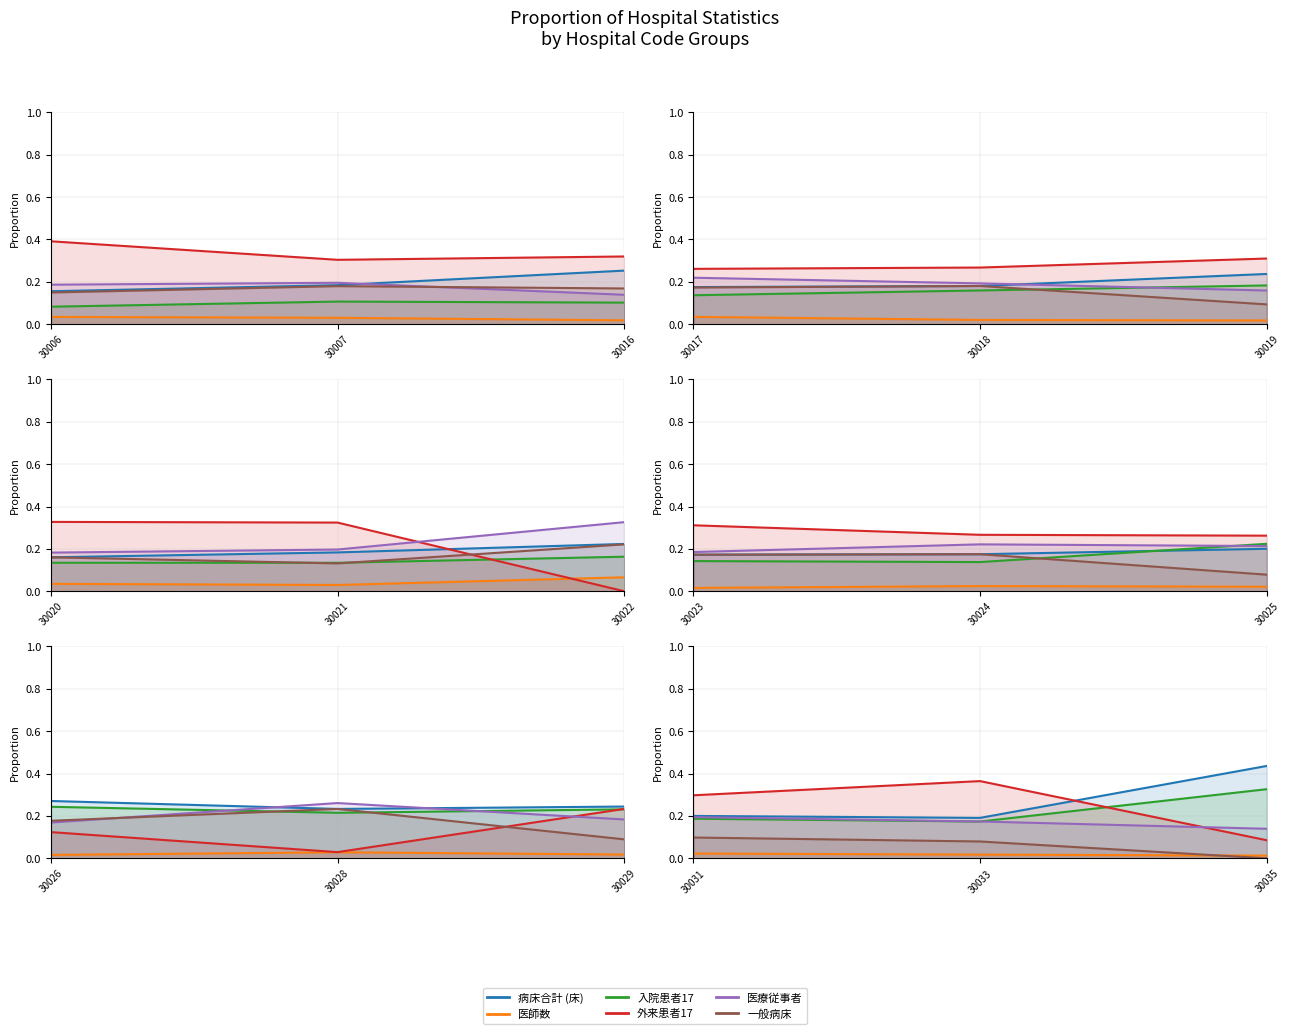

At which category is the sum across all series the highest?

30031